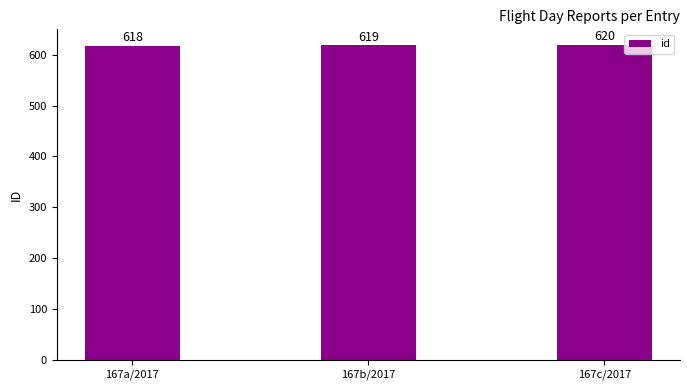

Read the value at 167a/2017.

618